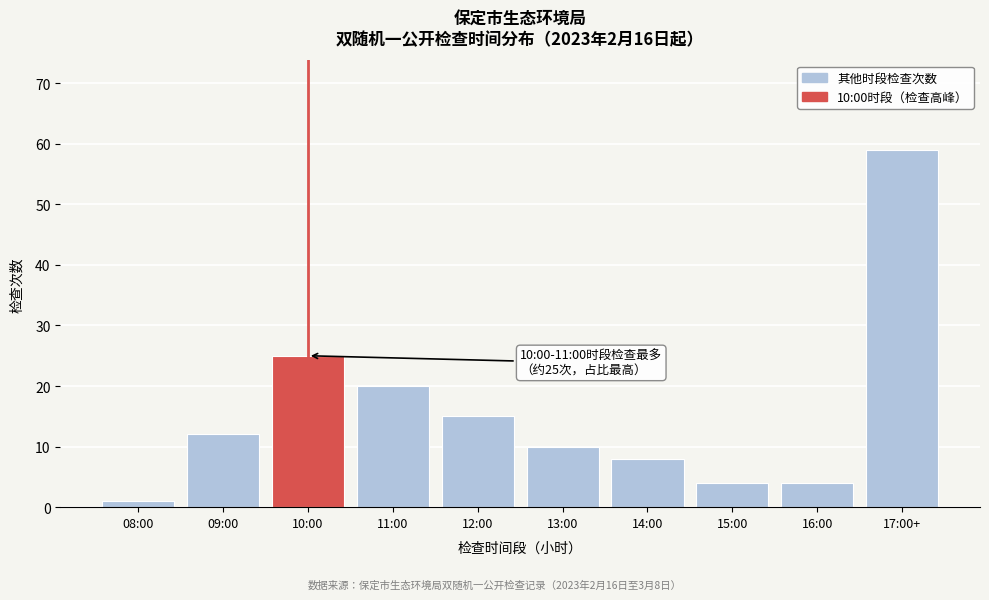

Reading left to right, what are all the values shown in this chart?

08:00=1	09:00=12	10:00=25	11:00=20	12:00=15	13:00=10	14:00=8	15:00=4	16:00=4	17:00+=59